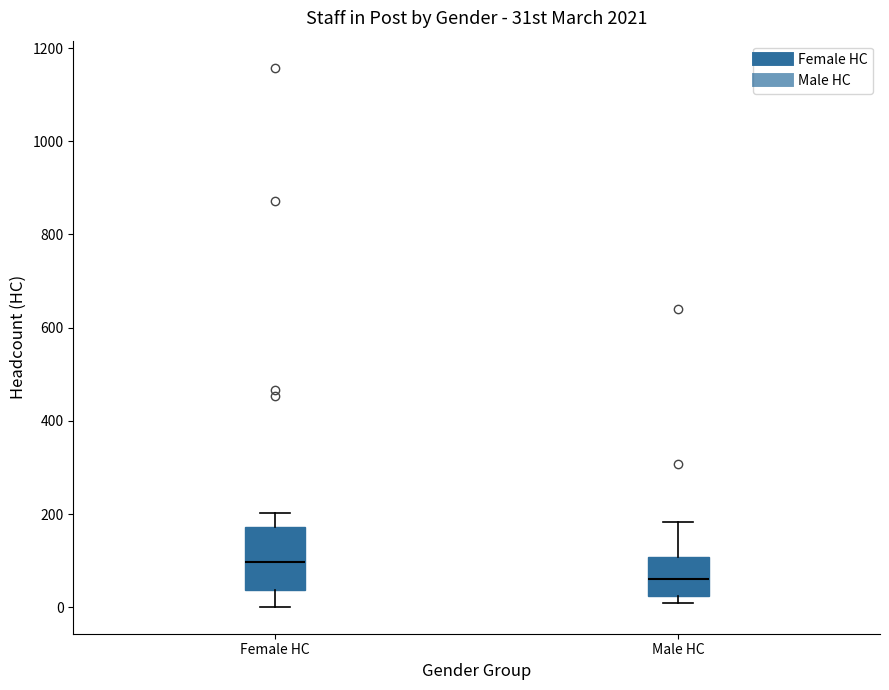

Which box has the highest median line?

Female HC